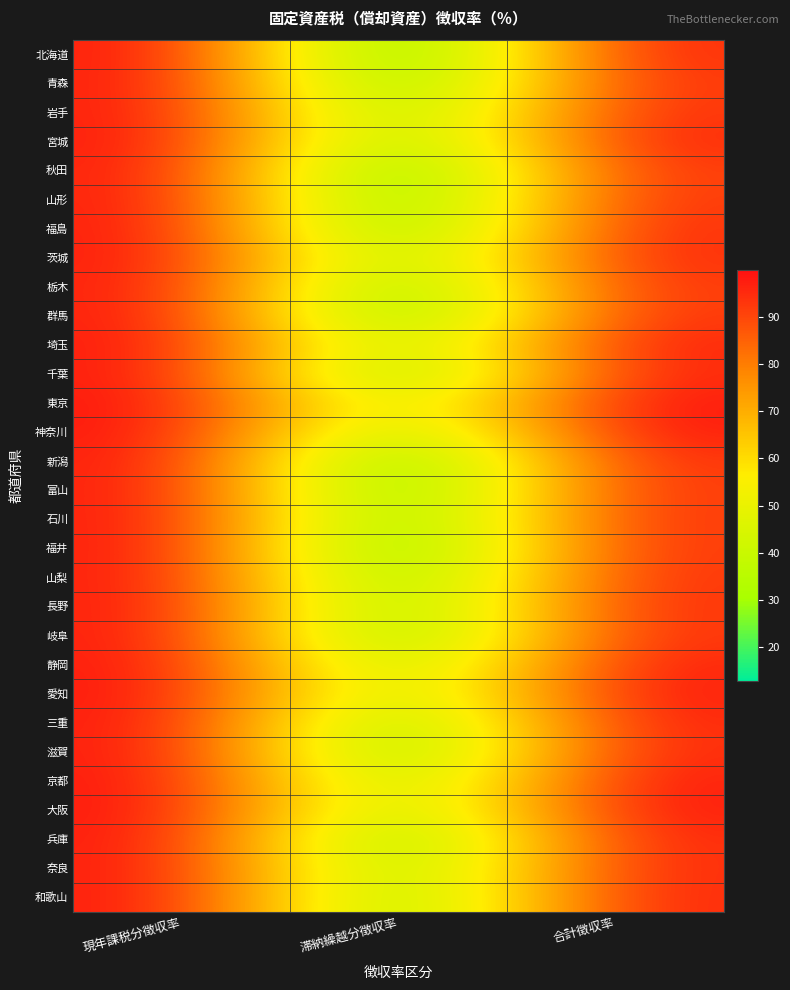

Reading left to right, list all the values displayed in this chart.

北海道: 現年課税分徴収率=99.4	滞納繰越分徴収率=12.9	合計徴収率=96.3
青森: 現年課税分徴収率=99.0	滞納繰越分徴収率=16.7	合計徴収率=94.3
岩手: 現年課税分徴収率=98.8	滞納繰越分徴収率=23.3	合計徴収率=95.2
宮城: 現年課税分徴収率=99.3	滞納繰越分徴収率=22.6	合計徴収率=96.9
秋田: 現年課税分徴収率=98.7	滞納繰越分徴収率=14.3	合計徴収率=93.7
山形: 現年課税分徴収率=98.8	滞納繰越分徴収率=15.6	合計徴収率=94.2
福島: 現年課税分徴収率=99.2	滞納繰越分徴収率=17.1	合計徴収率=95.8
茨城: 現年課税分徴収率=99.0	滞納繰越分徴収率=25.6	合計徴収率=96.0
栃木: 現年課税分徴収率=98.7	滞納繰越分徴収率=18.7	合計徴収率=94.0
群馬: 現年課税分徴収率=99.0	滞納繰越分徴収率=17.9	合計徴収率=94.4
埼玉: 現年課税分徴収率=99.3	滞納繰越分徴収率=29.0	合計徴収率=97.5
千葉: 現年課税分徴収率=99.3	滞納繰越分徴収率=21.5	合計徴収率=96.8
東京: 現年課税分徴収率=99.8	滞納繰越分徴収率=35.5	合計徴収率=99.6
神奈川: 現年課税分徴収率=99.8	滞納繰越分徴収率=27.6	合計徴収率=99.1
新潟: 現年課税分徴収率=99.1	滞納繰越分徴収率=15.2	合計徴収率=95.0
富山: 現年課税分徴収率=99.0	滞納繰越分徴収率=15.0	合計徴収率=94.0
石川: 現年課税分徴収率=99.0	滞納繰越分徴収率=16.6	合計徴収率=94.2
福井: 現年課税分徴収率=99.2	滞納繰越分徴収率=14.1	合計徴収率=94.2
山梨: 現年課税分徴収率=98.9	滞納繰越分徴収率=18.3	合計徴収率=94.7
長野: 現年課税分徴収率=99.0	滞納繰越分徴収率=20.3	合計徴収率=95.2
岐阜: 現年課税分徴収率=99.0	滞納繰越分徴収率=19.5	合計徴収率=95.0
静岡: 現年課税分徴収率=99.4	滞納繰越分徴収率=28.5	合計徴収率=97.5
愛知: 現年課税分徴収率=99.6	滞納繰越分徴収率=30.9	合計徴収率=98.7
三重: 現年課税分徴収率=99.3	滞納繰越分徴収率=22.9	合計徴収率=97.0
滋賀: 現年課税分徴収率=99.3	滞納繰越分徴収率=20.4	合計徴収率=96.5
京都: 現年課税分徴収率=99.6	滞納繰越分徴収率=27.8	合計徴収率=98.7
大阪: 現年課税分徴収率=99.8	滞納繰越分徴収率=28.5	合計徴収率=99.1
兵庫: 現年課税分徴収率=99.4	滞納繰越分徴収率=19.9	合計徴収率=96.7
奈良: 現年課税分徴収率=99.1	滞納繰越分徴収率=23.9	合計徴収率=96.3
和歌山: 現年課税分徴収率=99.2	滞納繰越分徴収率=23.0	合計徴収率=96.6